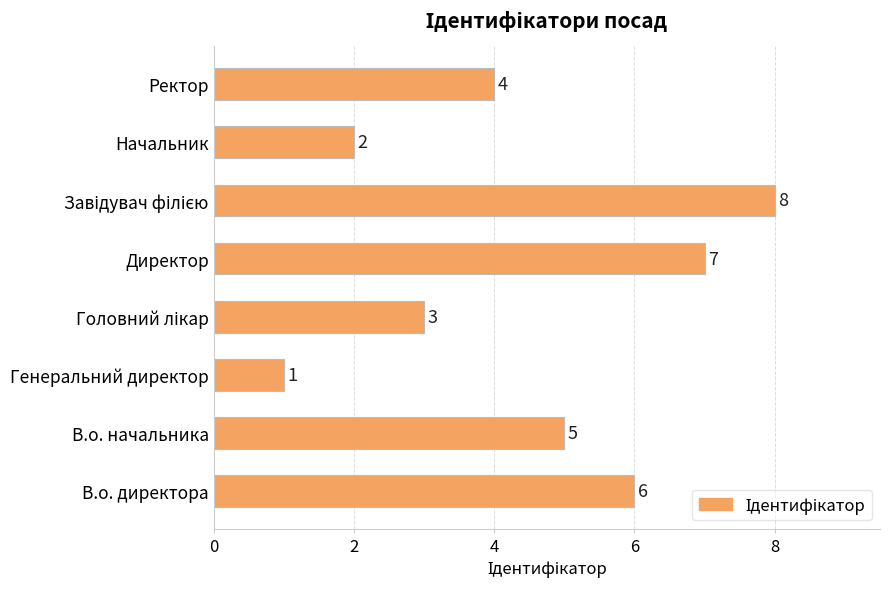

What is the difference between the maximum and minimum values?

7